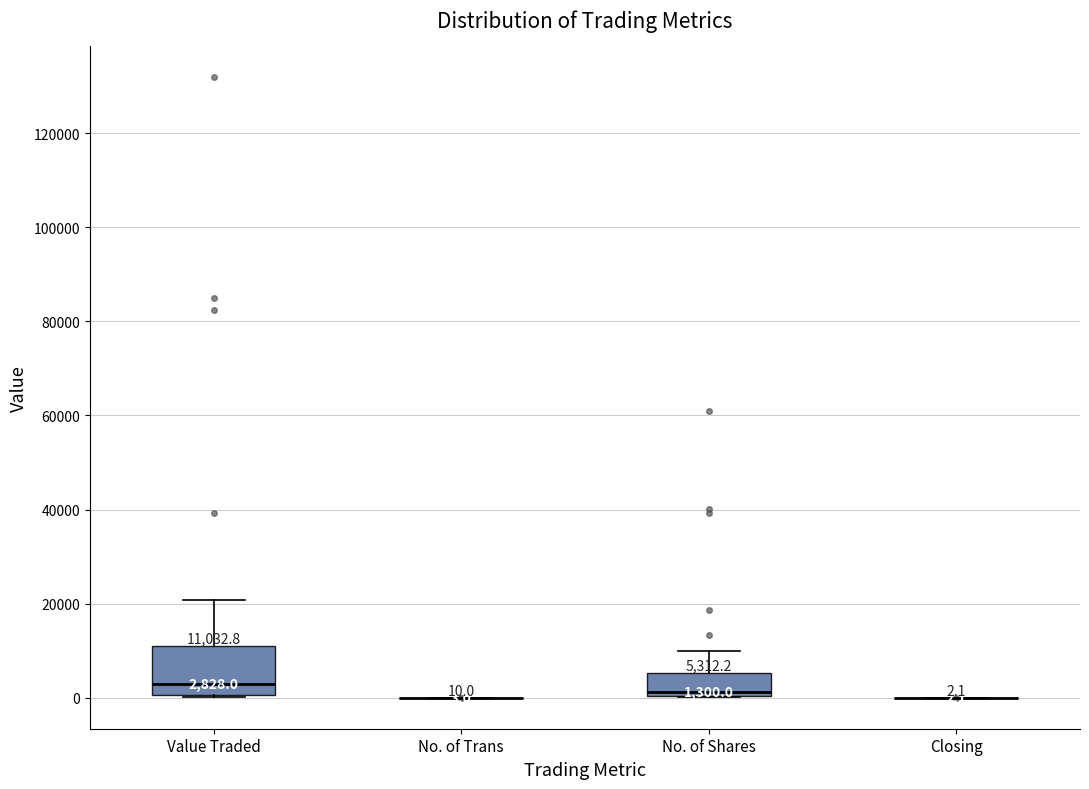

Comparing the boxes themselves (not the whiskers), which one is the tallest?

Value Traded